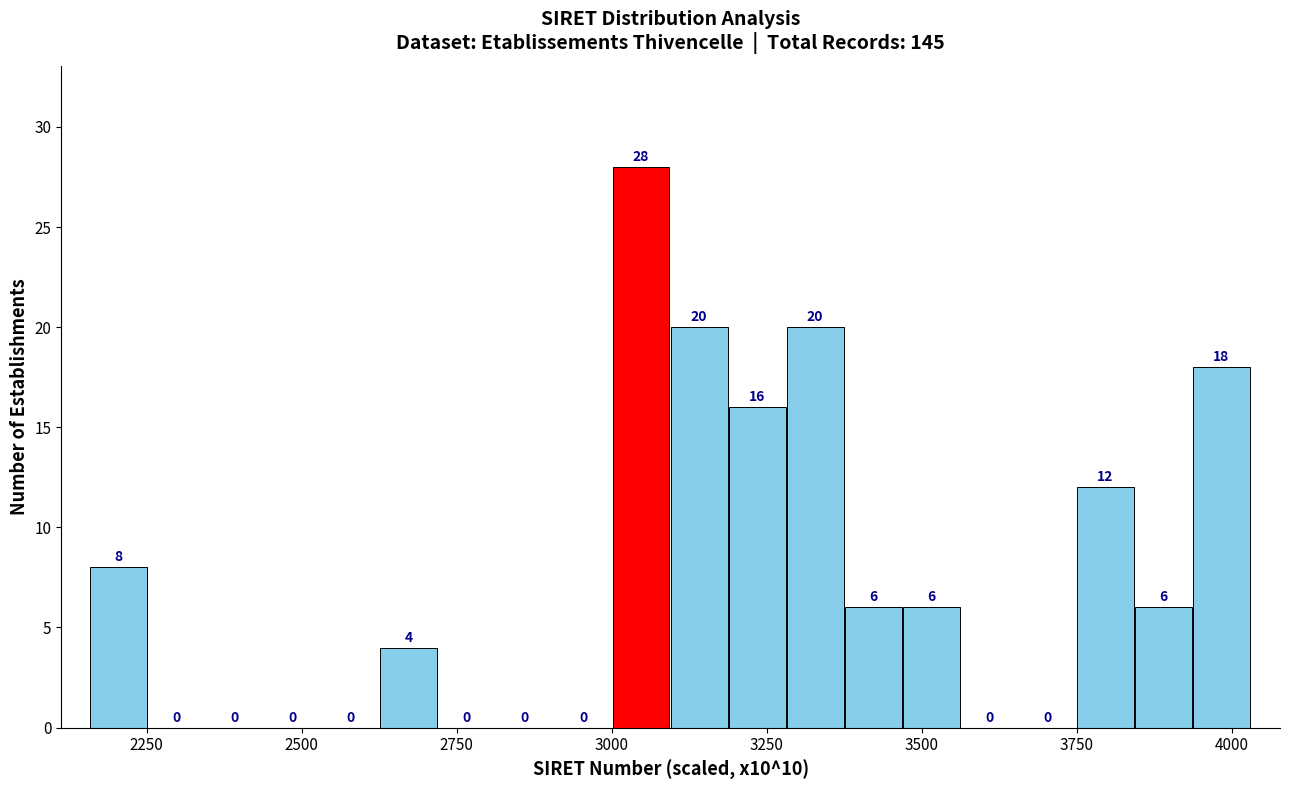

Read against the x-axis, roughly where is the centre of the tallest bar?

3050